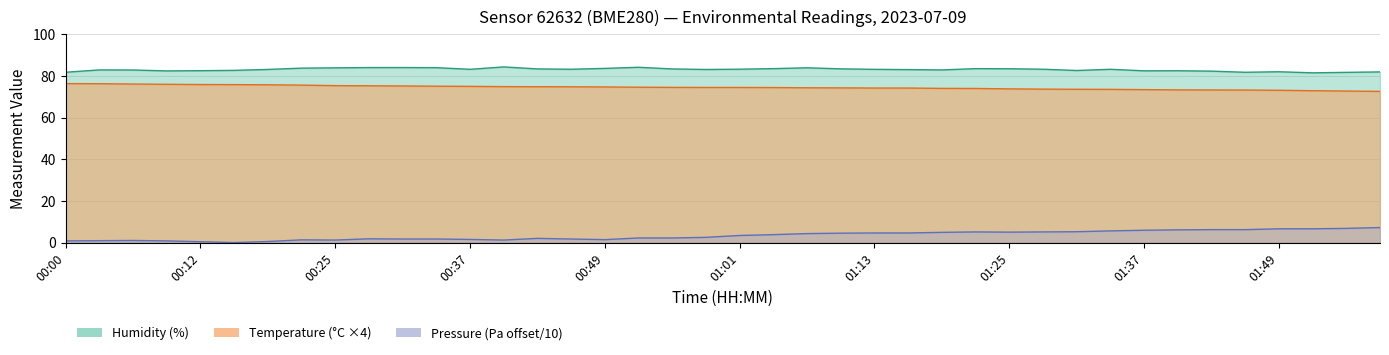

How many lines are shown in the chart?

3